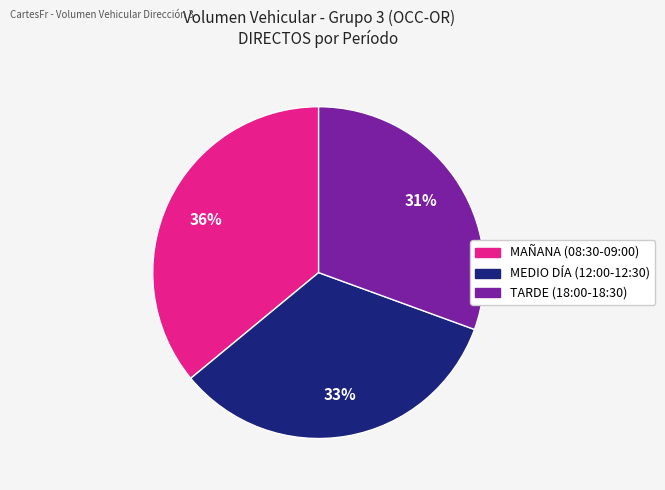

Combined, do MAÑANA (08:30-09:00) and TARDE (18:00-18:30) account for over 50%?

Yes